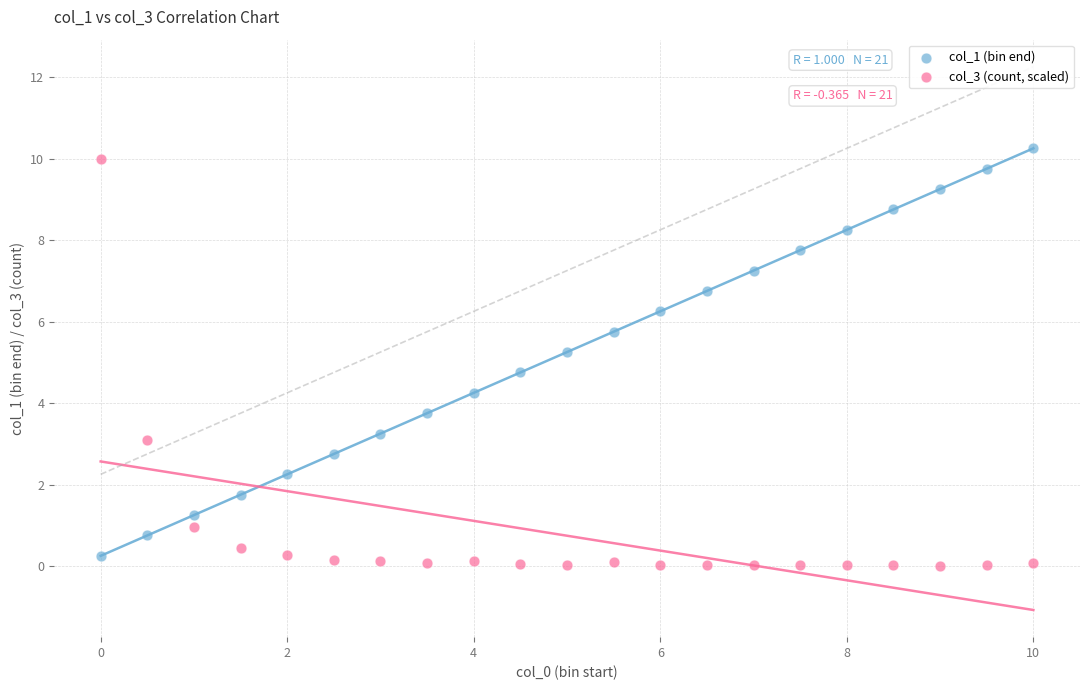

What is the X range (max minus min) for the scatter plot?

10.0